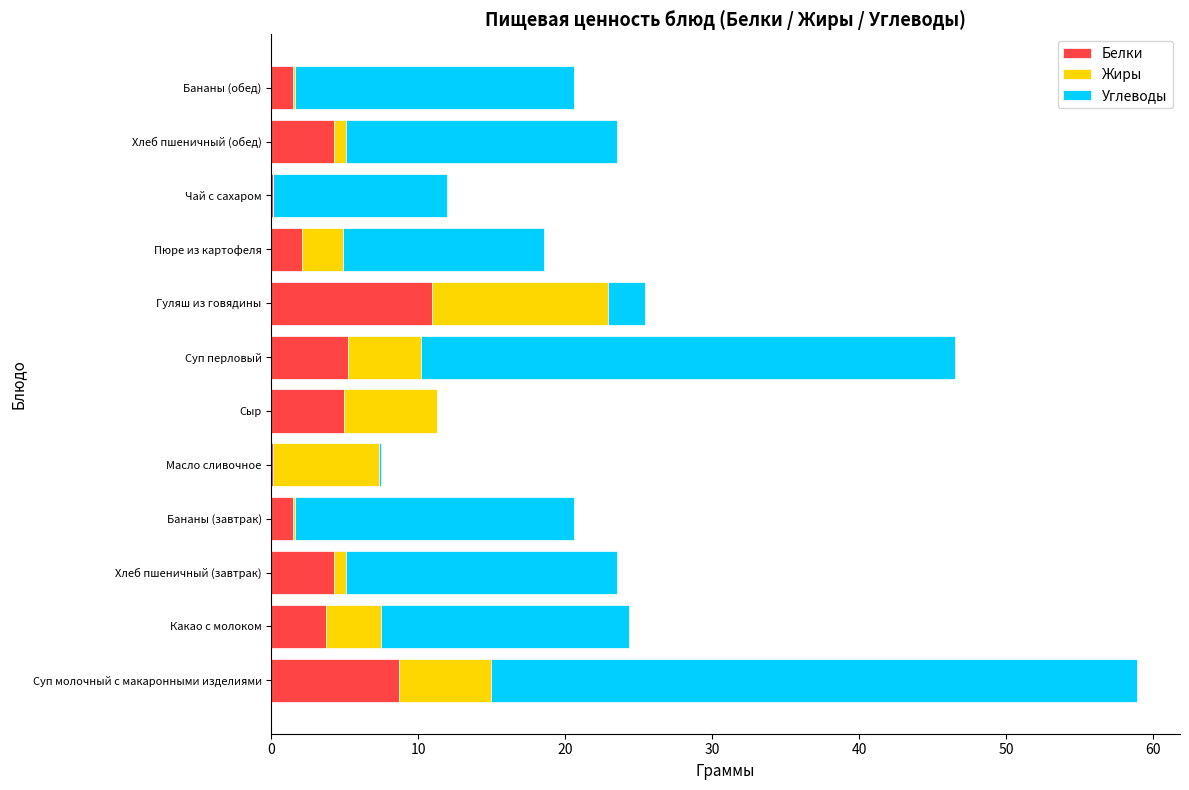

What is the total value across all series at Суп перловый?

46.6